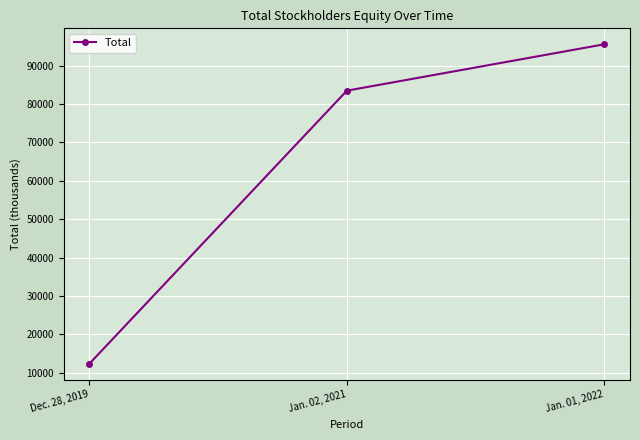

Read the value at Jan. 01, 2022, to the nearest 10.

95570